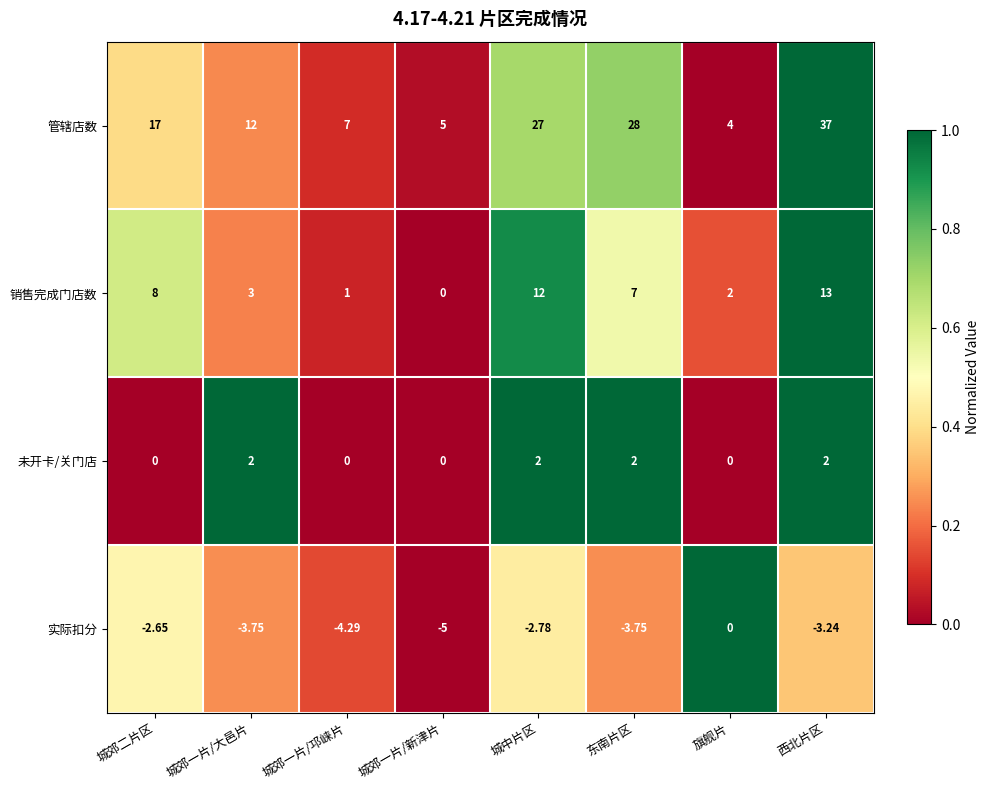

Count the number of categories in the chart.

8